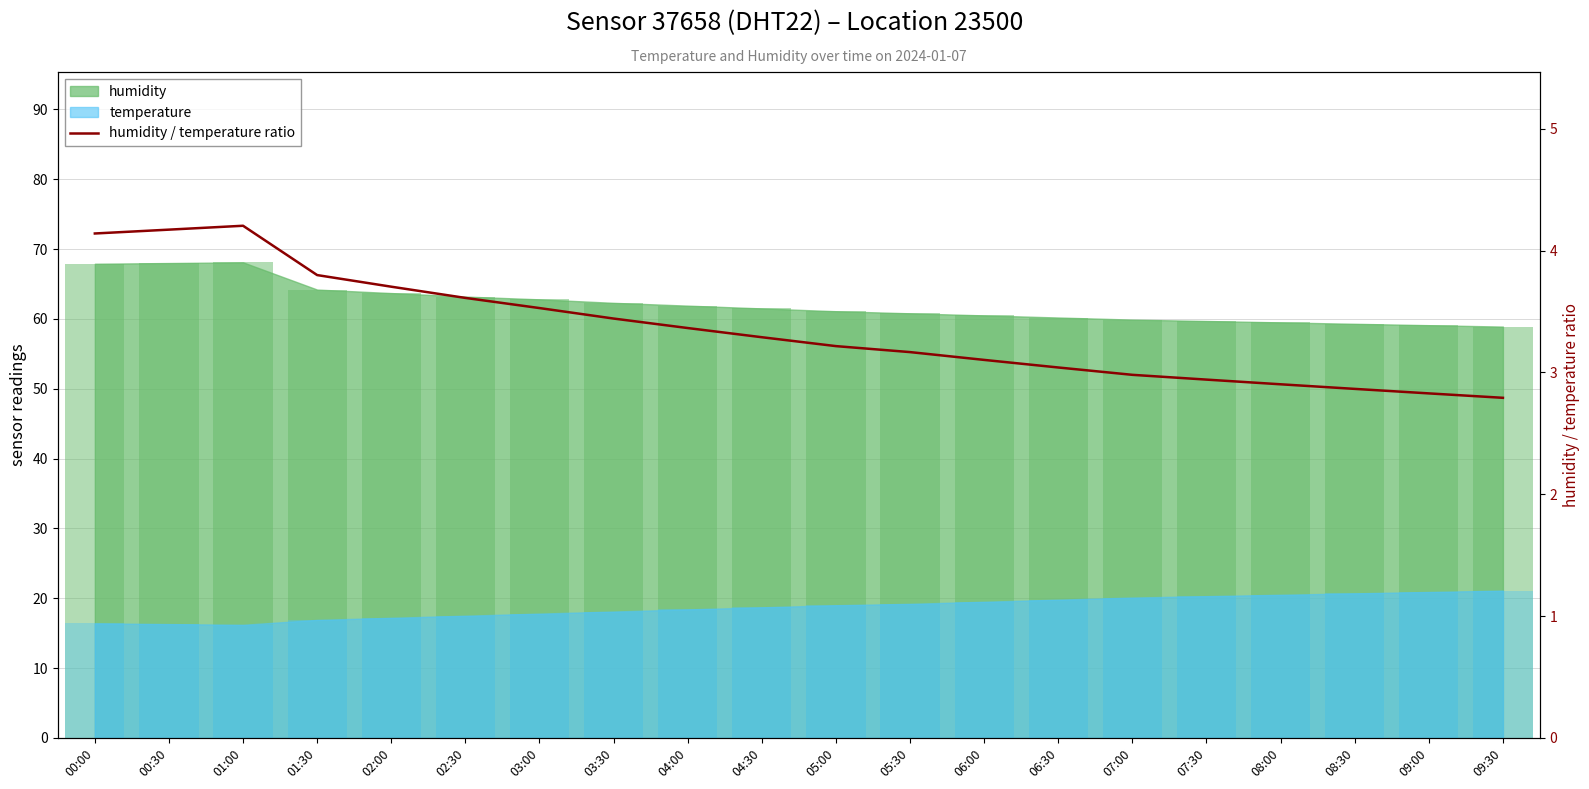

The value at 05:00 is 4.5. True or false?

False